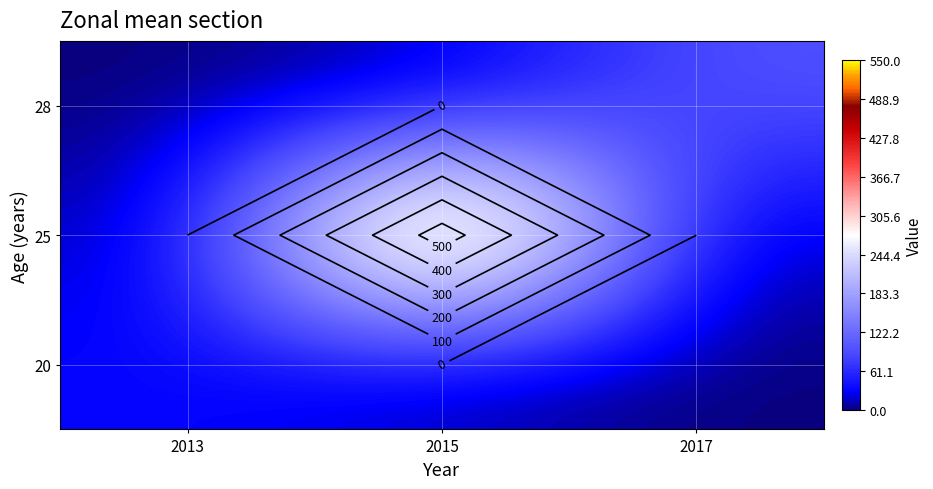

Which label corresponds to the largest value in the chart?

2015